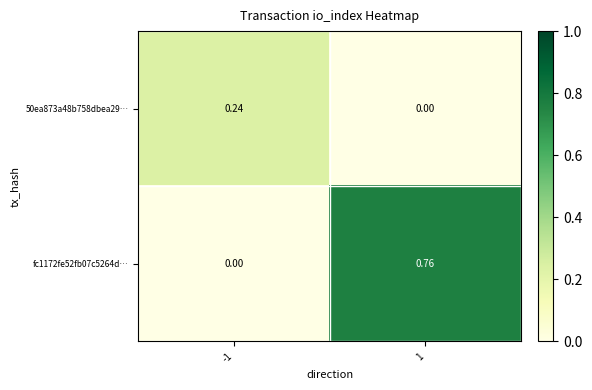

Is the value of 50ea873a48b758dbea29… at -1 greater than the value of fc1172fe52fb07c5264d… at -1?

Yes